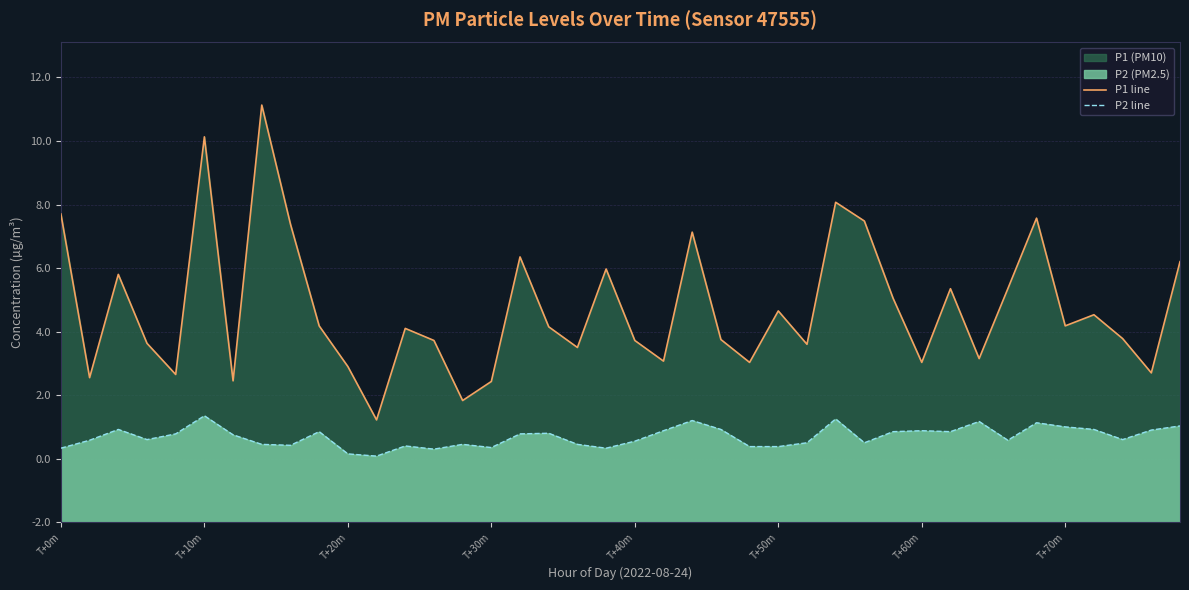

Between T+30m and 11, which is larger?

T+30m